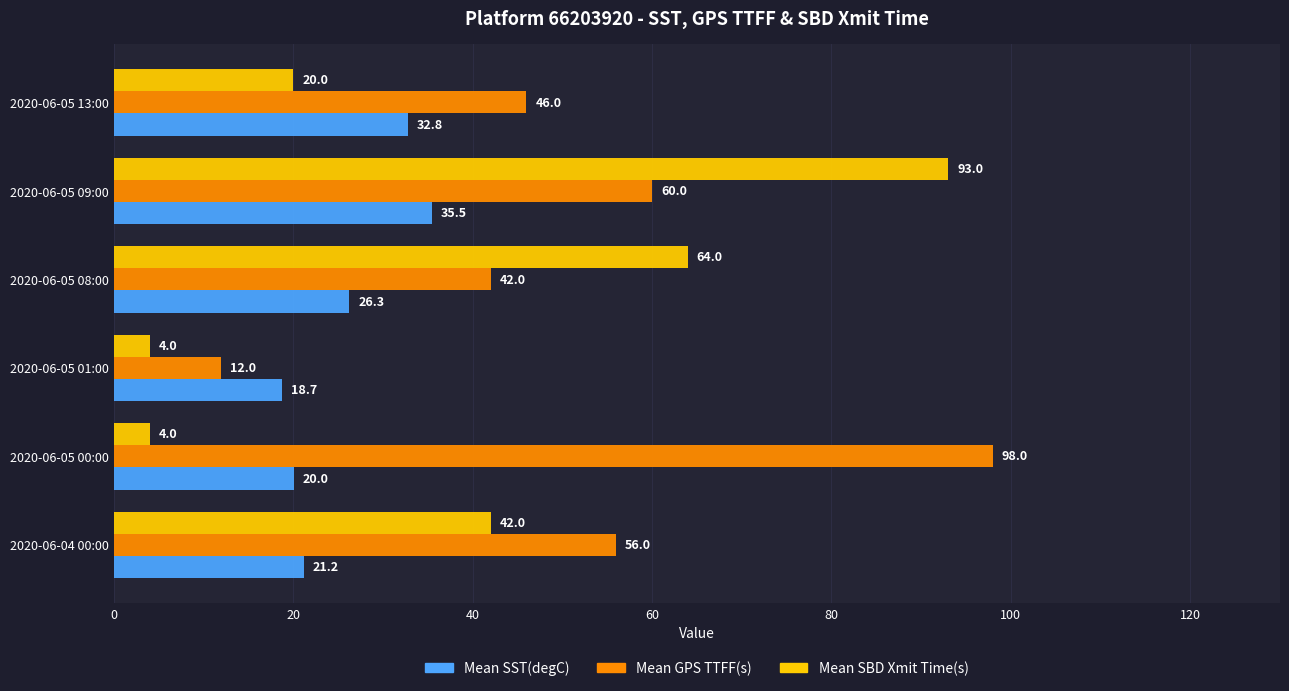

What is the approximate value of Mean SST(degC) at 2020-06-05 00:00?

20.0